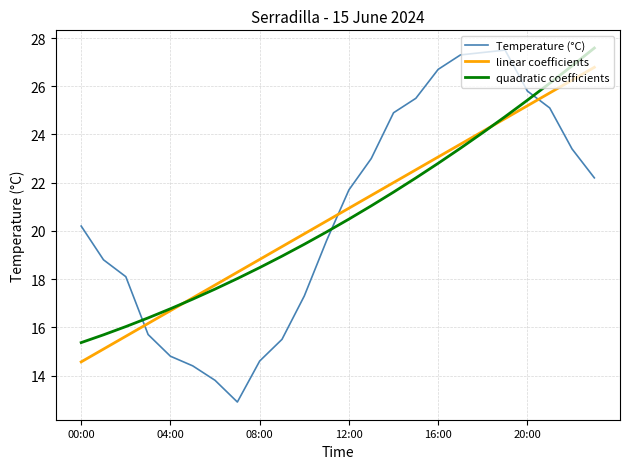

What is the smallest value displayed?

12.9